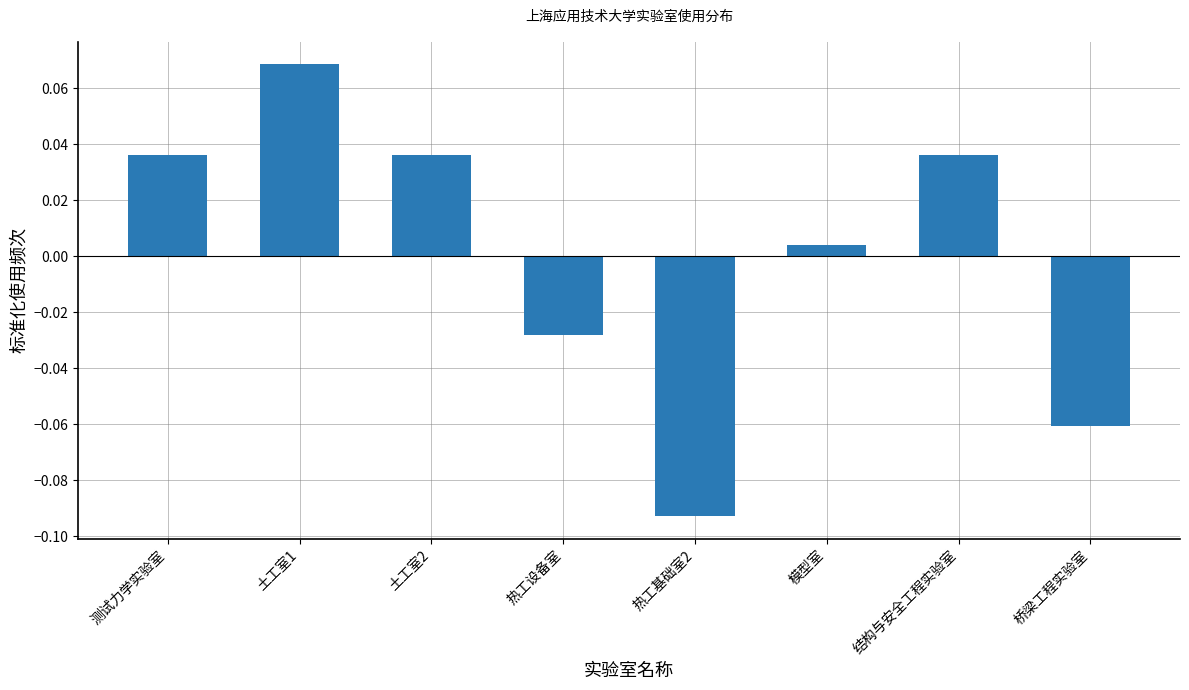

At which category does the chart reach its minimum across all series?

热工基础室2